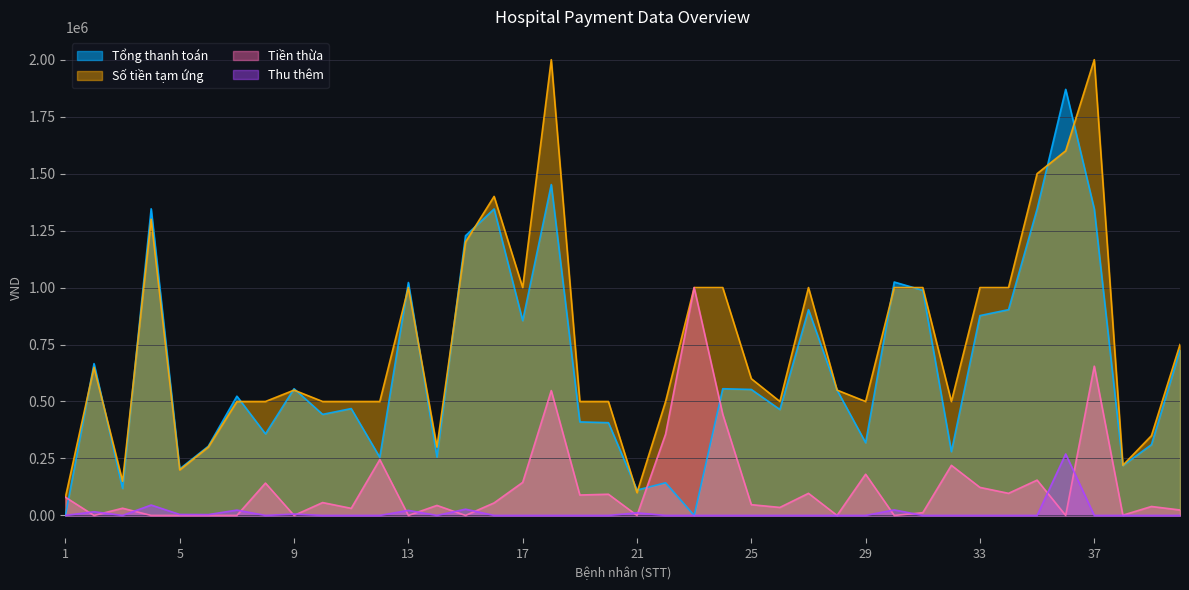

What is the difference between the highest and lowest values at 31?

1000000